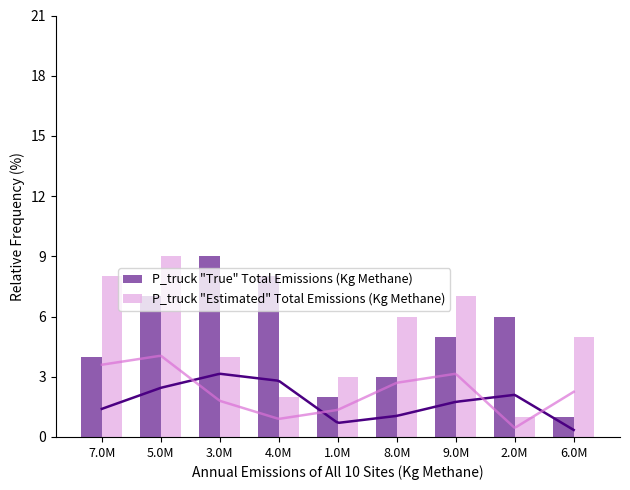

Which series has the largest range (max minus min)?

P_truck "True" Total Emissions (Kg Methane)